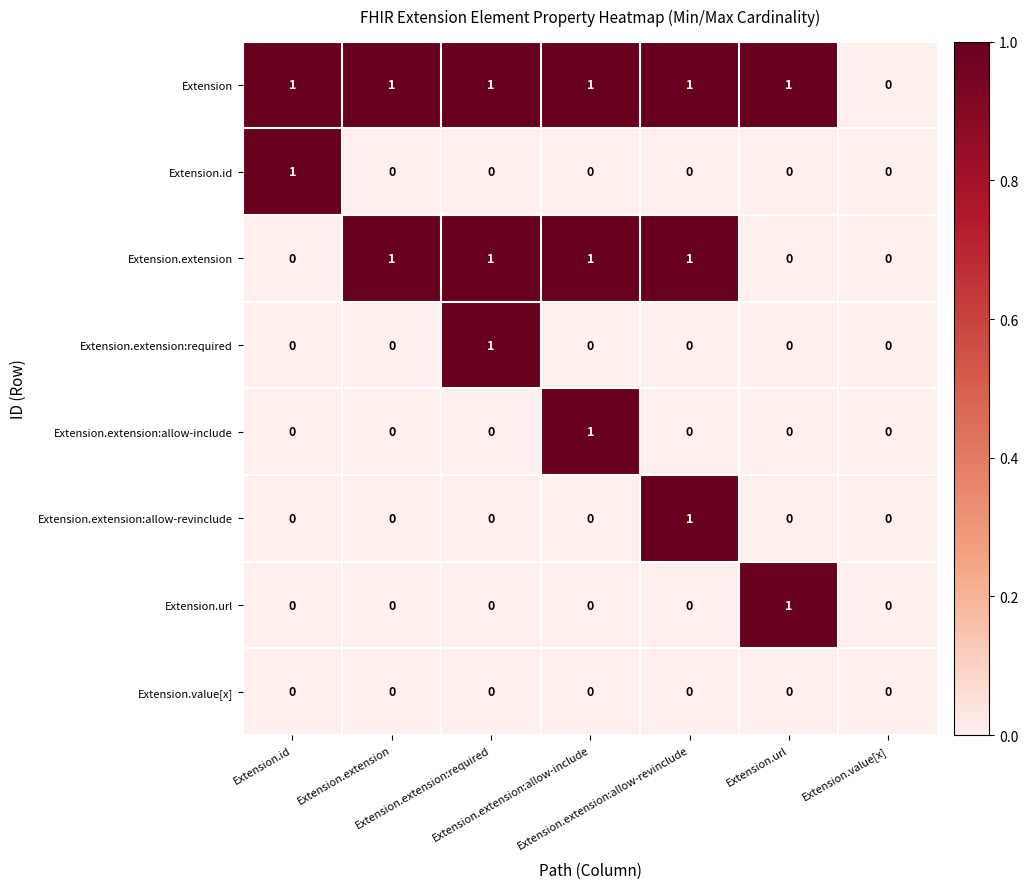

Which series has the largest total across all categories?

Extension